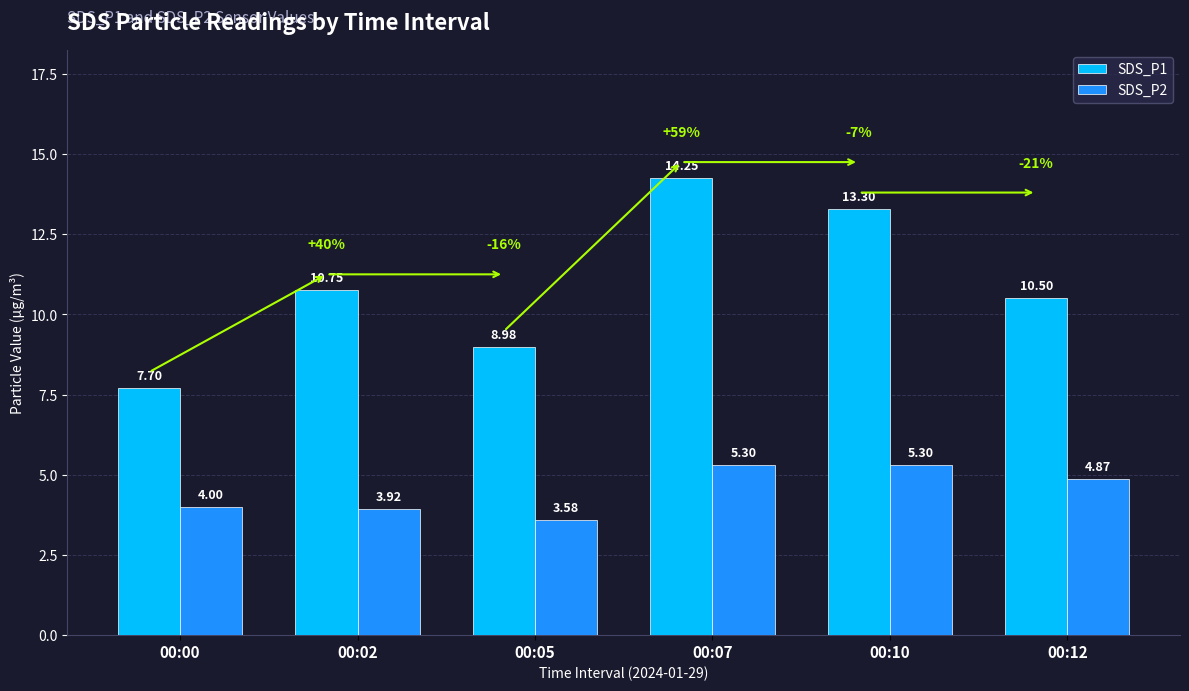

Rank the series by their average value, from highest to lowest.

SDS_P1, SDS_P2